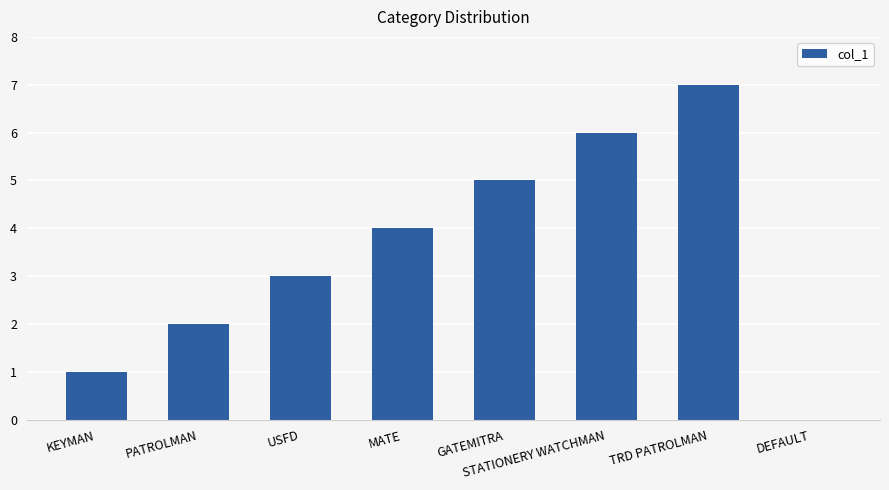

Between TRD PATROLMAN and KEYMAN, which is larger?

TRD PATROLMAN